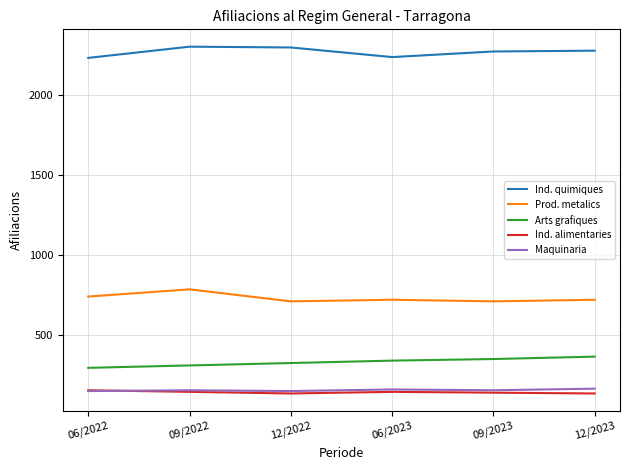

What is the difference between the highest and lowest values at 06/2023?

2090